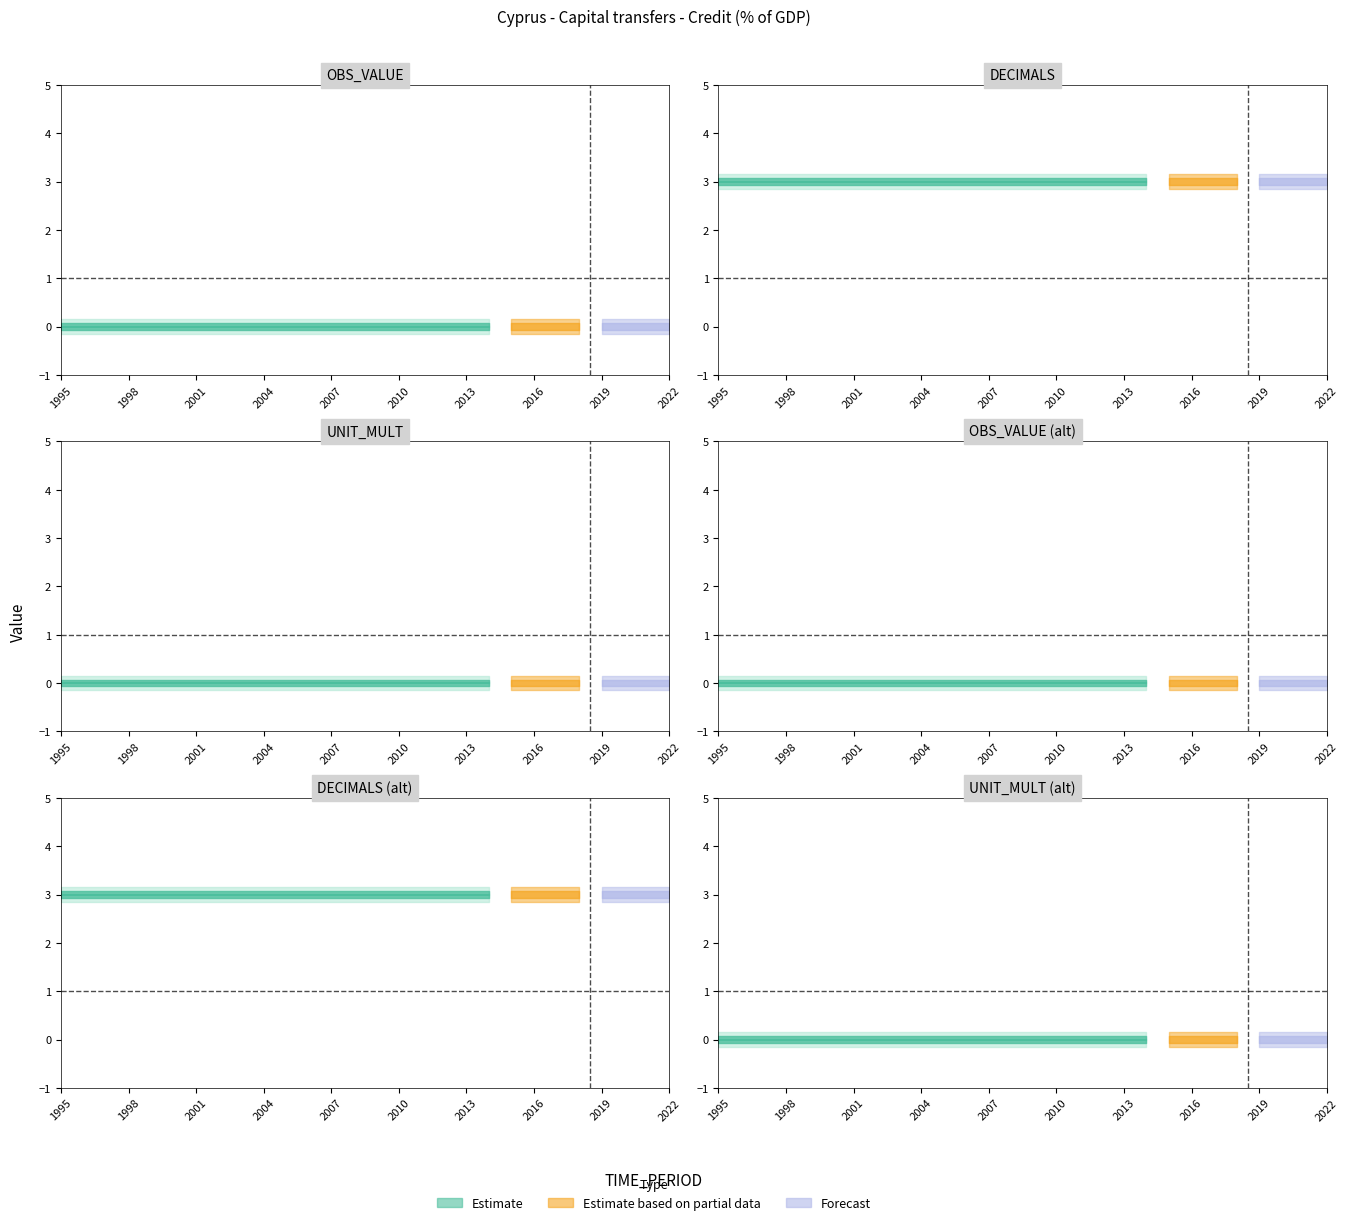

What is the spread (max minus min) of values at 2005?

3